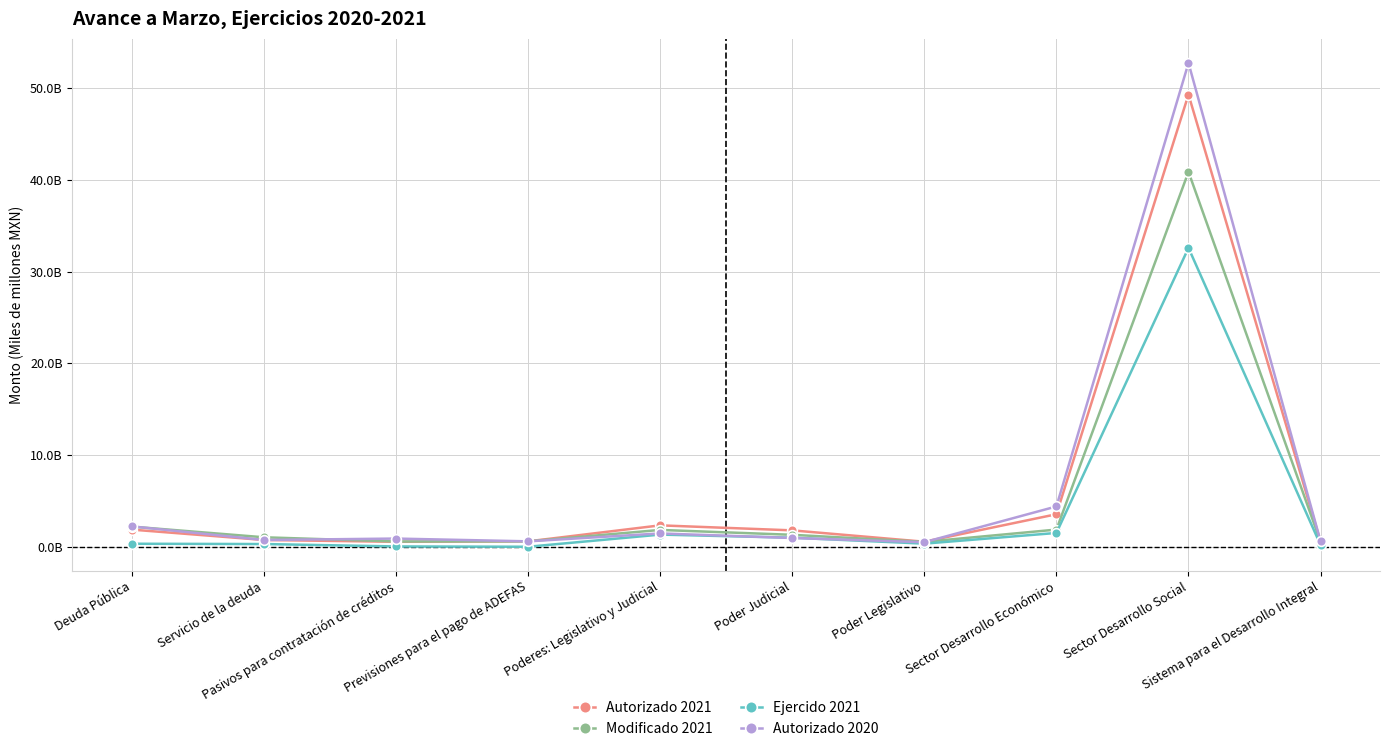

At which category does Autorizado 2021 reach its first local valley?

Pasivos para contratación de créditos